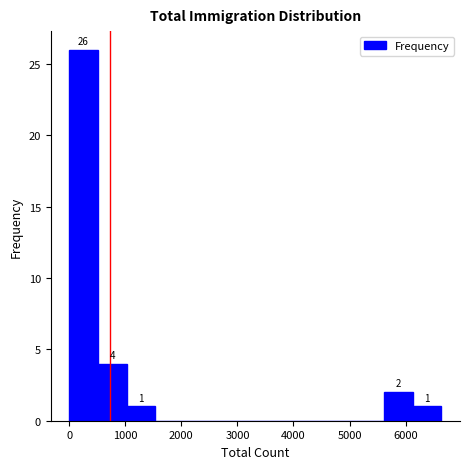

Which range on the x-axis has the tallest bar?

0 to 500